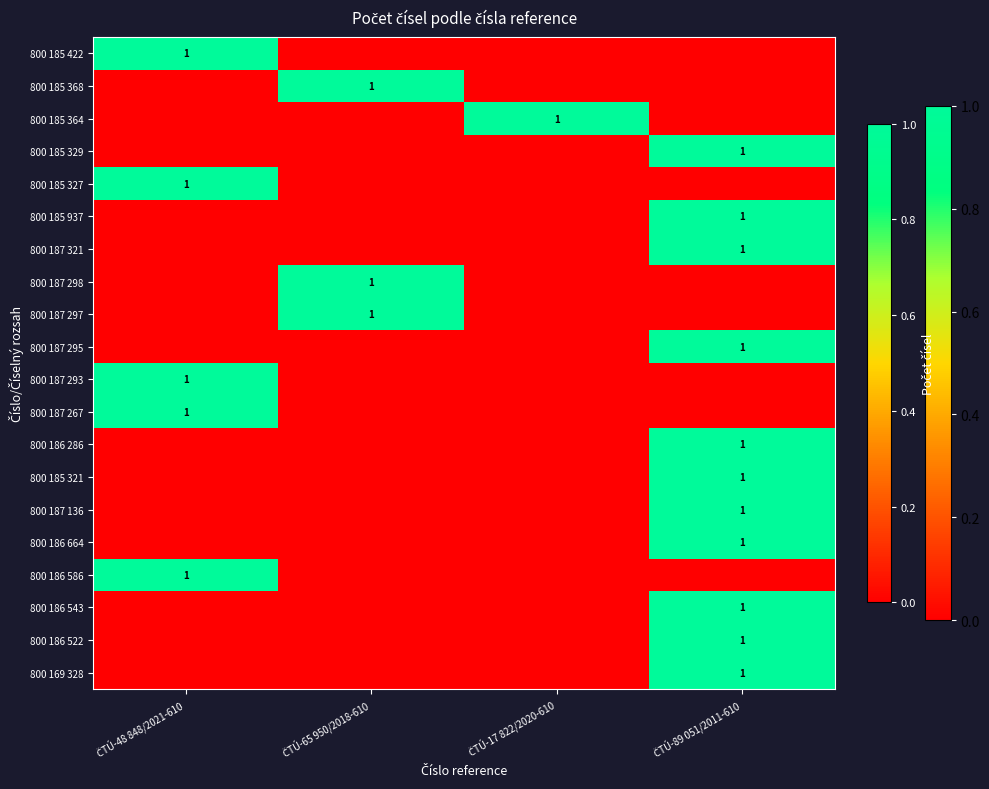

Rank the series at ČTÚ-65 950/2018-610 from highest to lowest value.

800 185 368, 800 187 298, 800 187 297, 800 185 422, 800 185 364, 800 185 329, 800 185 327, 800 185 937, 800 187 321, 800 187 295, 800 187 293, 800 187 267, 800 186 286, 800 185 321, 800 187 136, 800 186 664, 800 186 586, 800 186 543, 800 186 522, 800 169 328